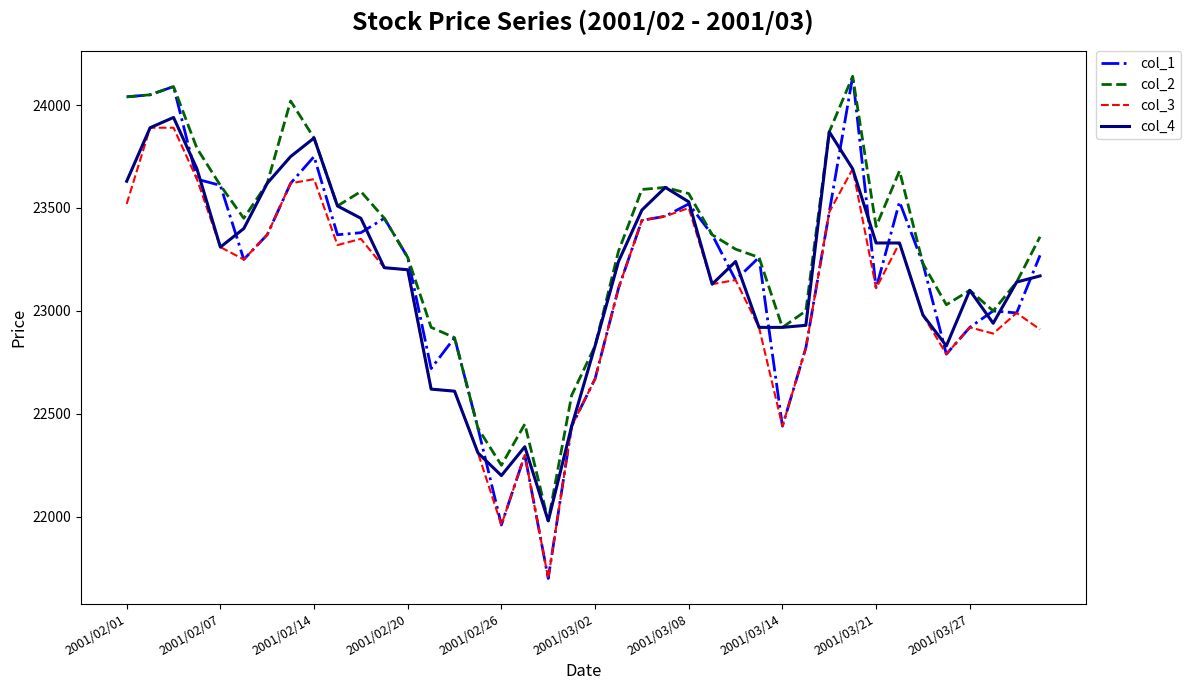

What is the lowest value of the col_4 series?

21980